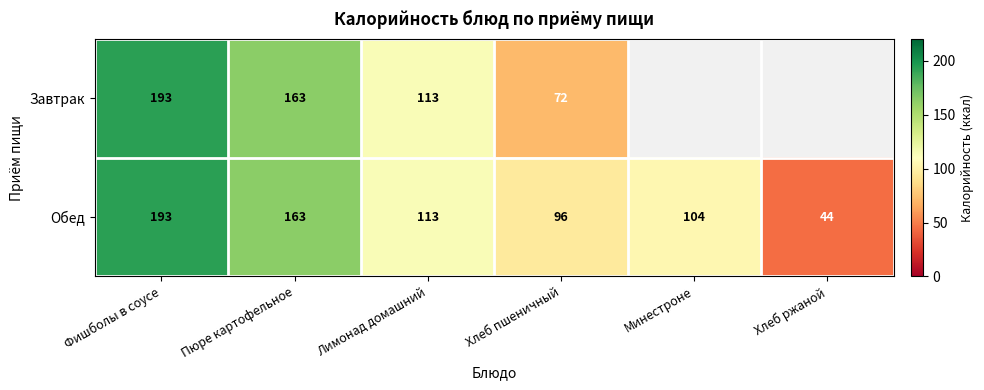

What is the sum of all Обед values?

713